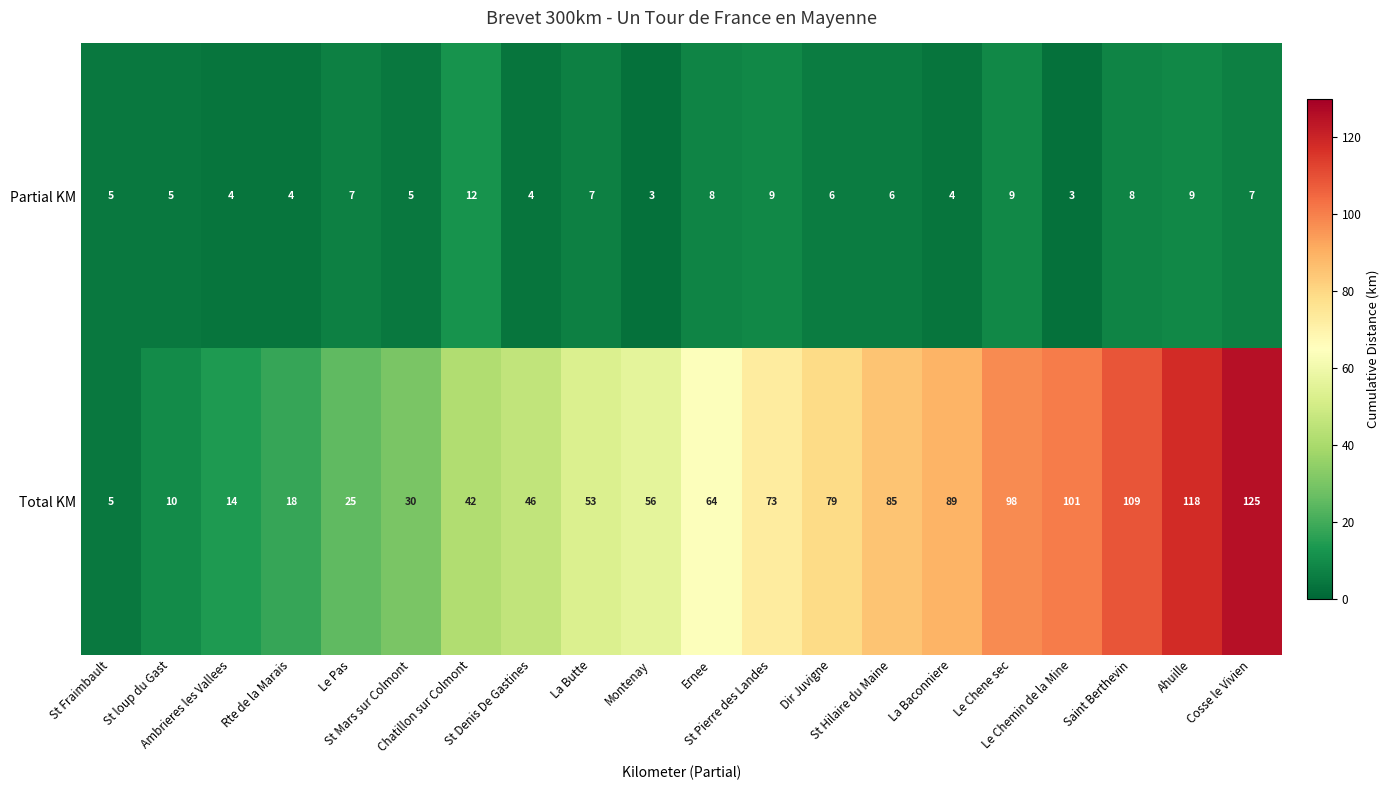

How many Partial KM values are between 4 and 8?

14